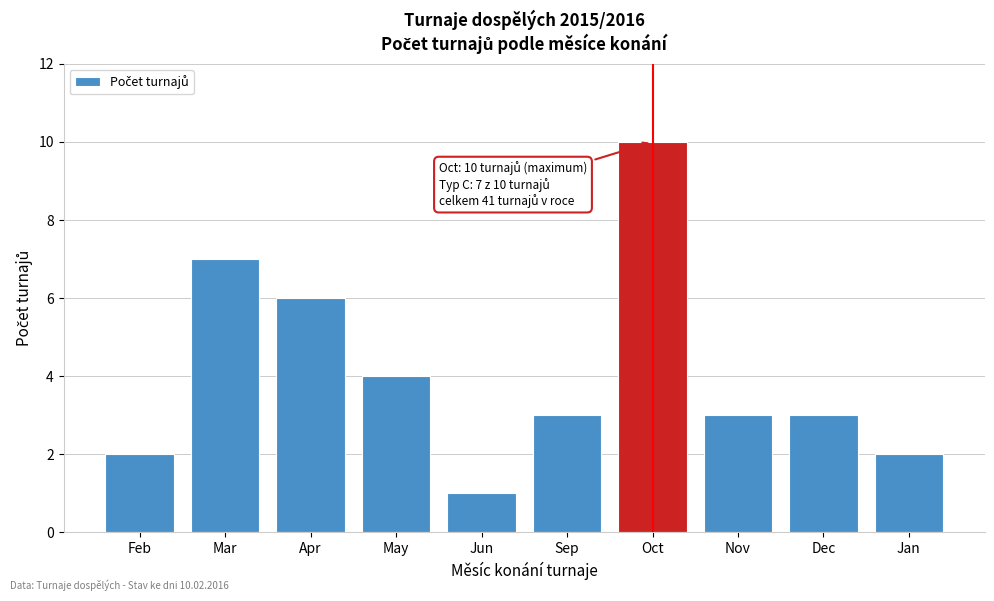

Reading left to right, transcribe all the data shown in this chart.

Feb=2	Mar=7	Apr=6	May=4	Jun=1	Sep=3	Oct=10	Nov=3	Dec=3	Jan=2